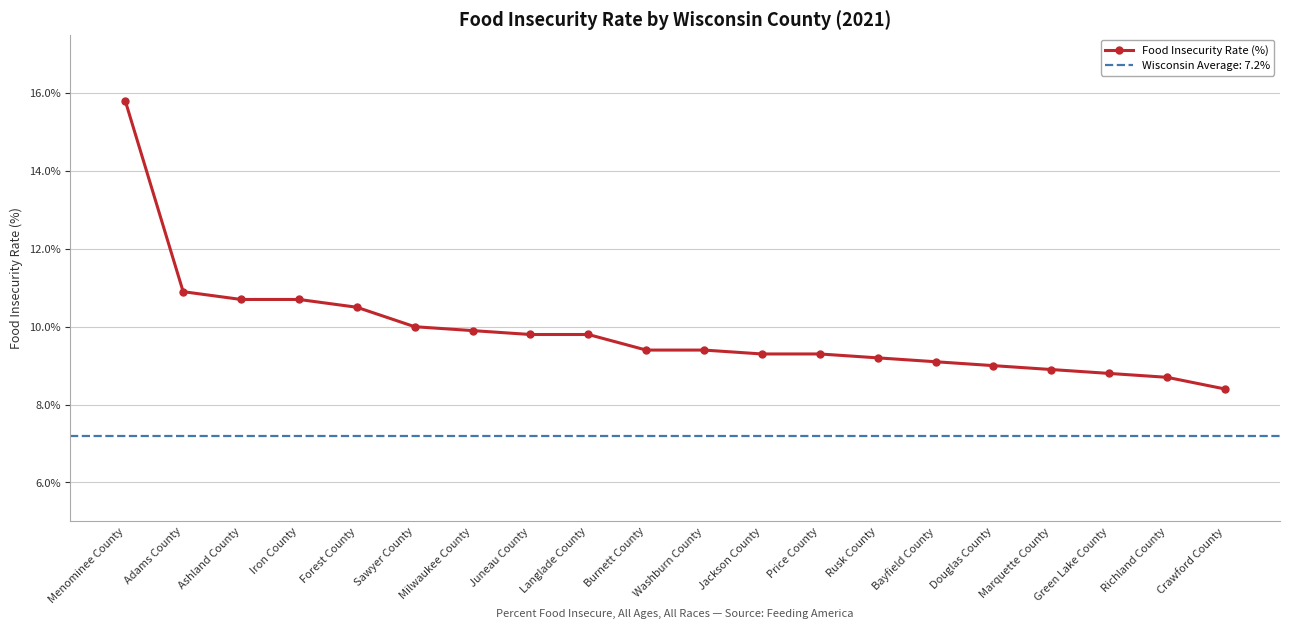

At which label does the data first exceed 9?

Menominee County